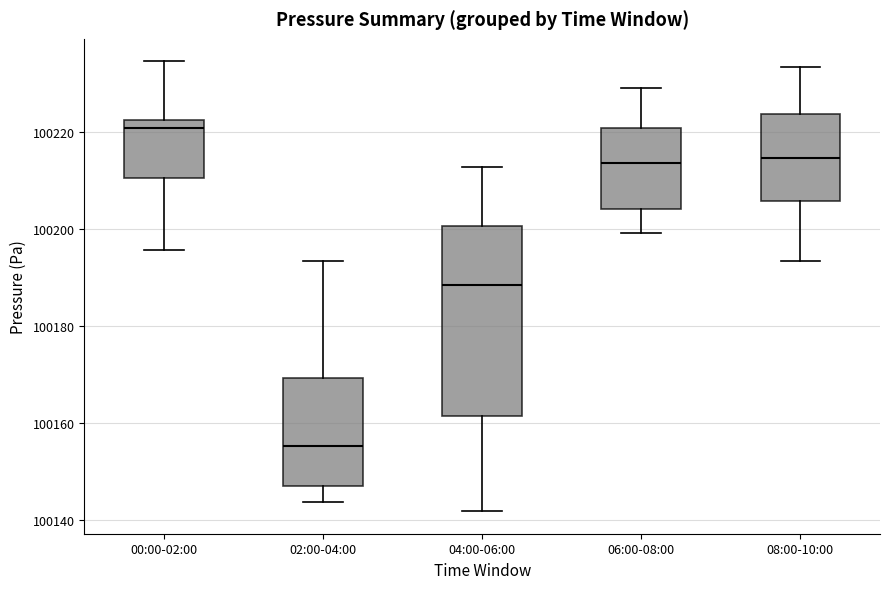

Where does the lower whisker of the box for 00:00-02:00 end on the y-axis? The values are not printed on the chart, so give them approximately, as read against the axis.

100196